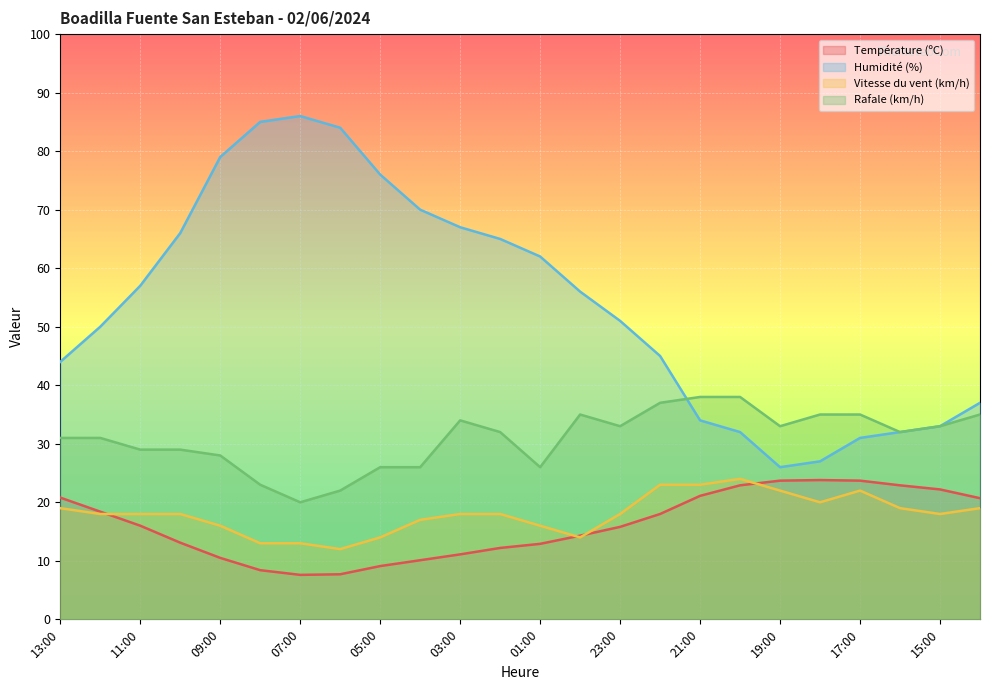

Read the Rafale (km/h) value at 15:00.

33.0